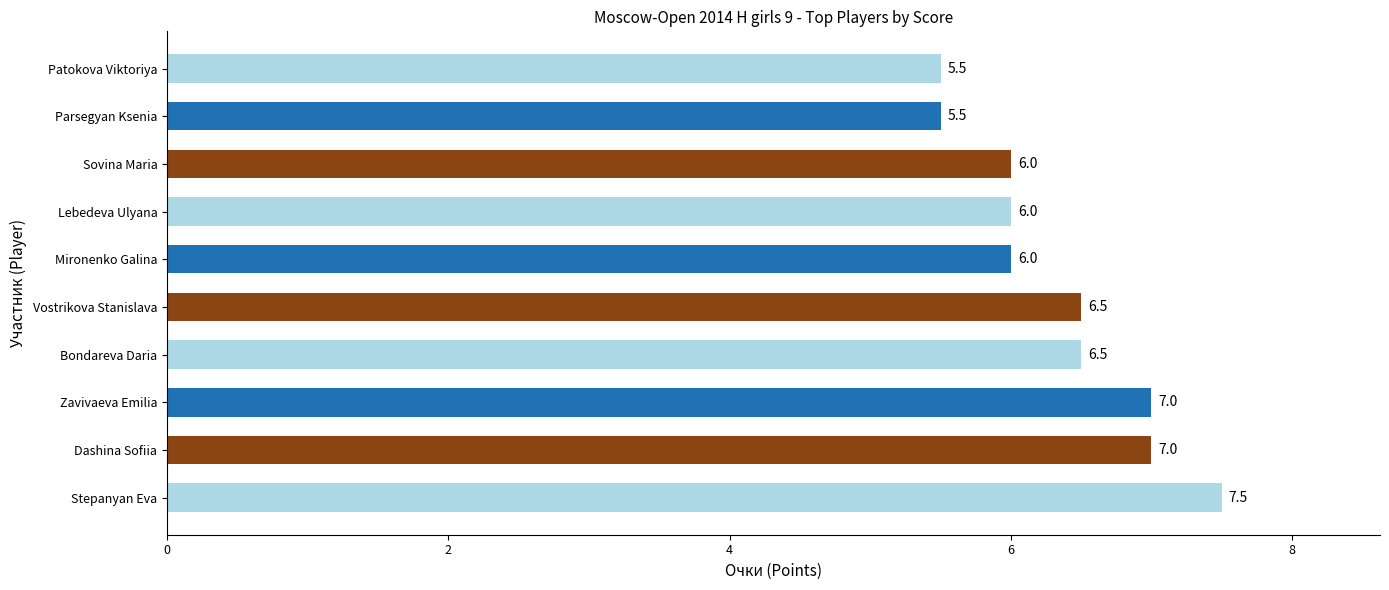

True or false: the data shows 5.5 at Patokova Viktoriya.

True